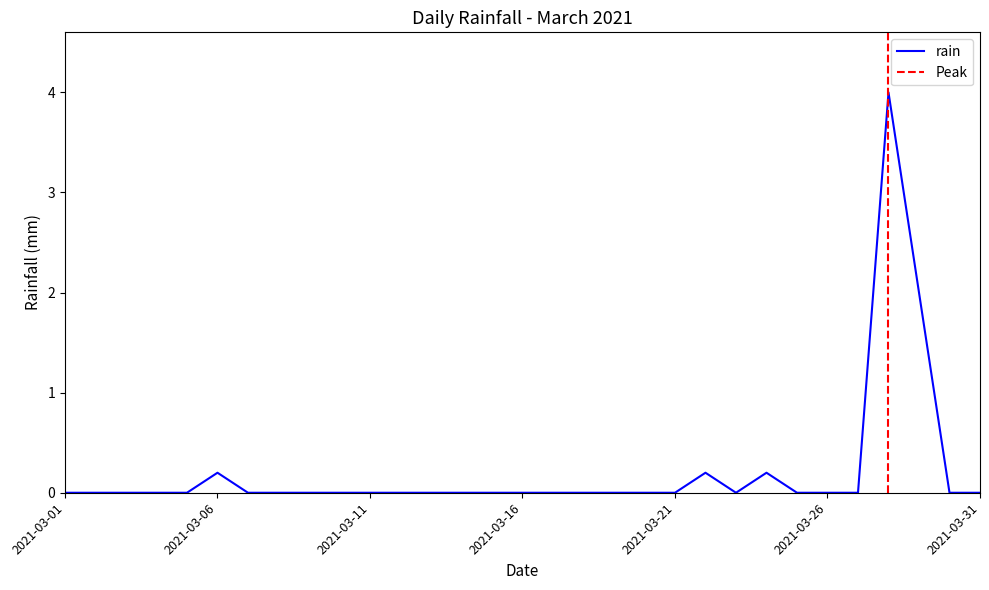

Is this an area chart (filled region under the line)?

No